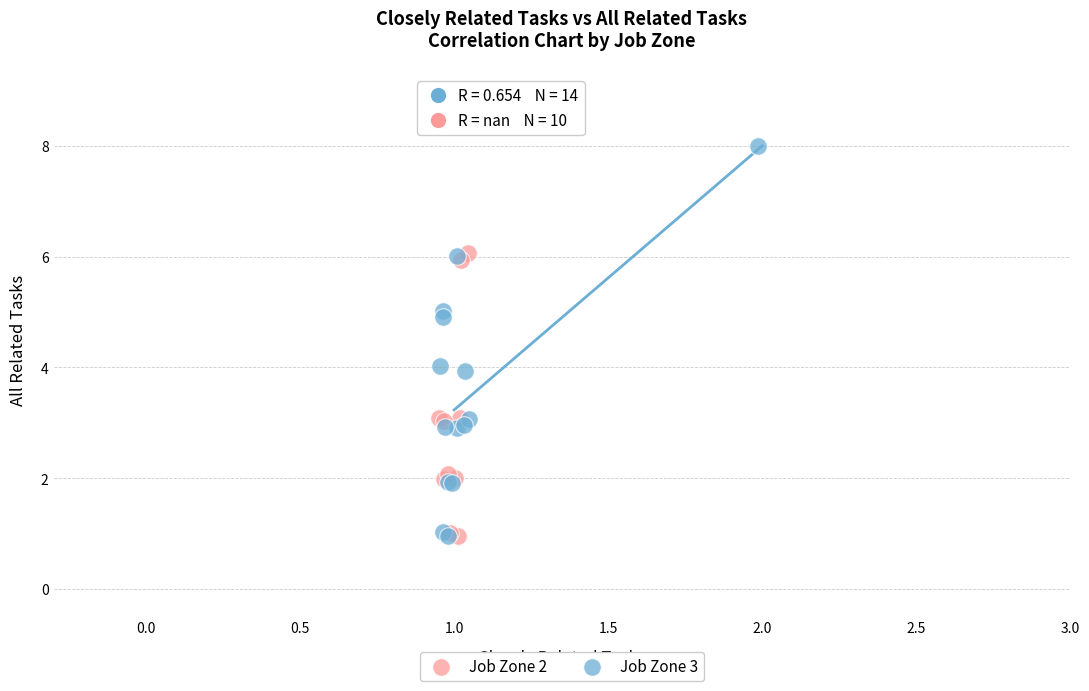

Which series contains the highest Y value?

Job Zone 3